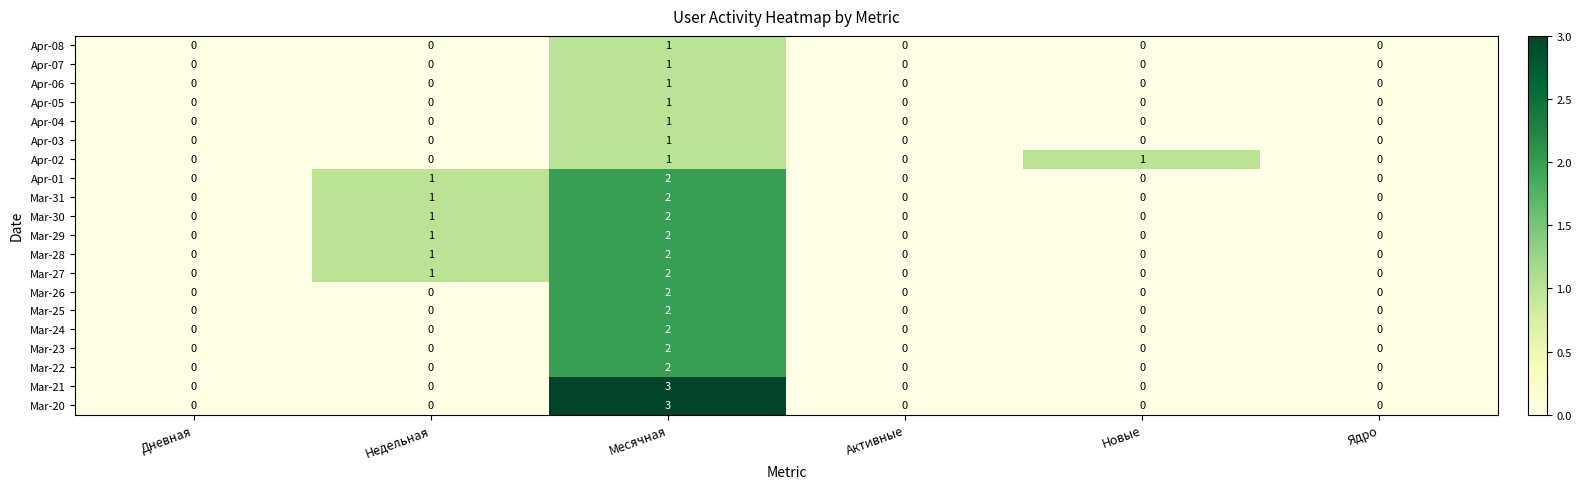

Which category has the highest value in the Mar-30 series?

Месячная